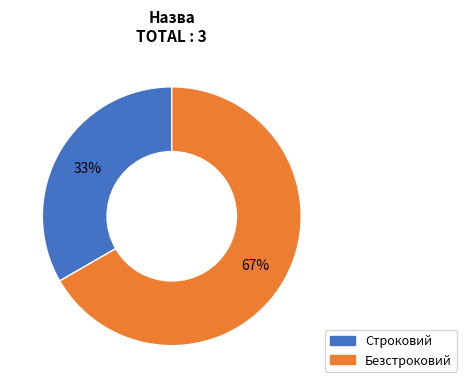

What is the largest slice in the pie chart?

Безстроковий